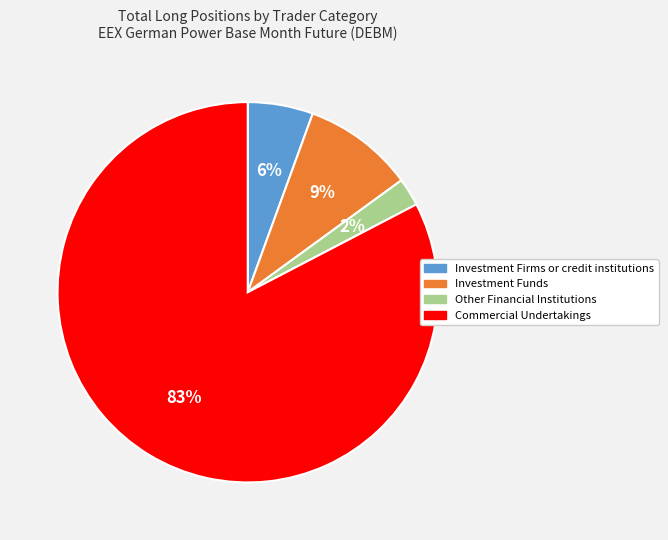

Is there a majority slice in this chart?

Yes